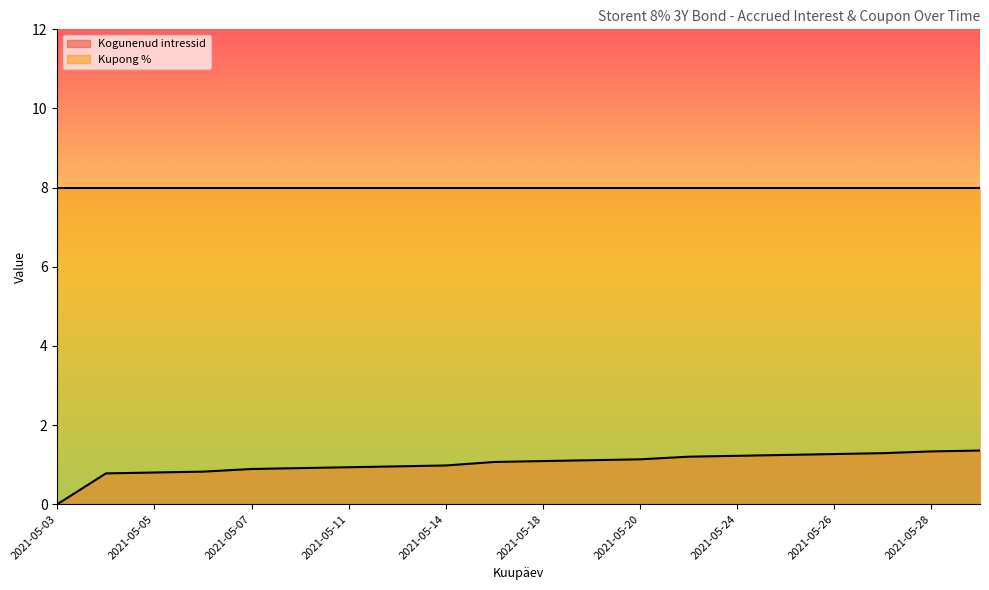

What is the average value?

1.0